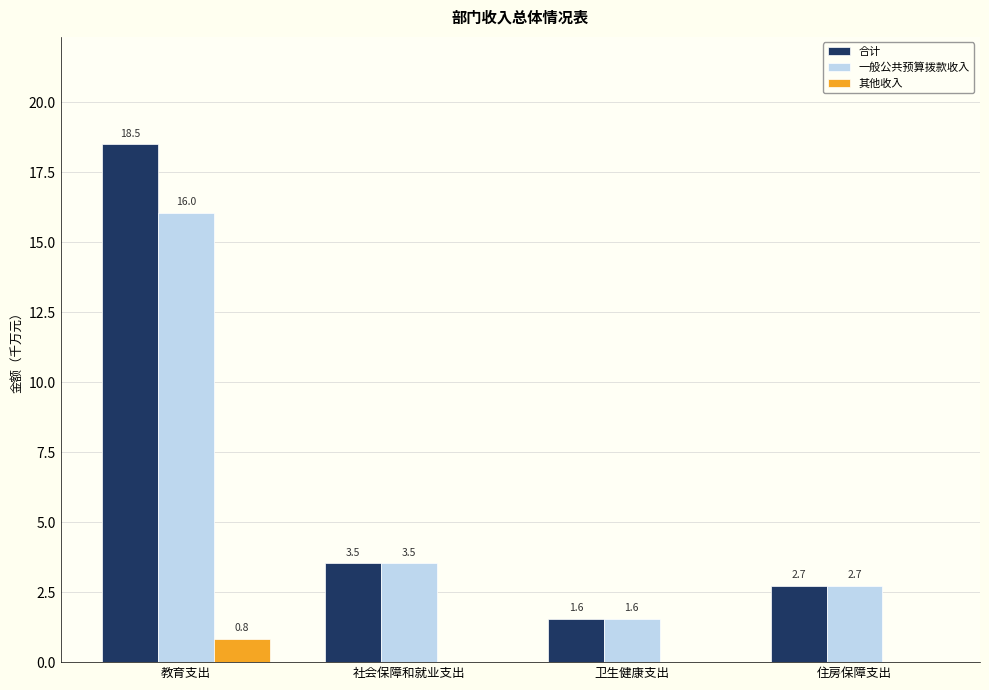

What is the total value across all series at 卫生健康支出?

3.1